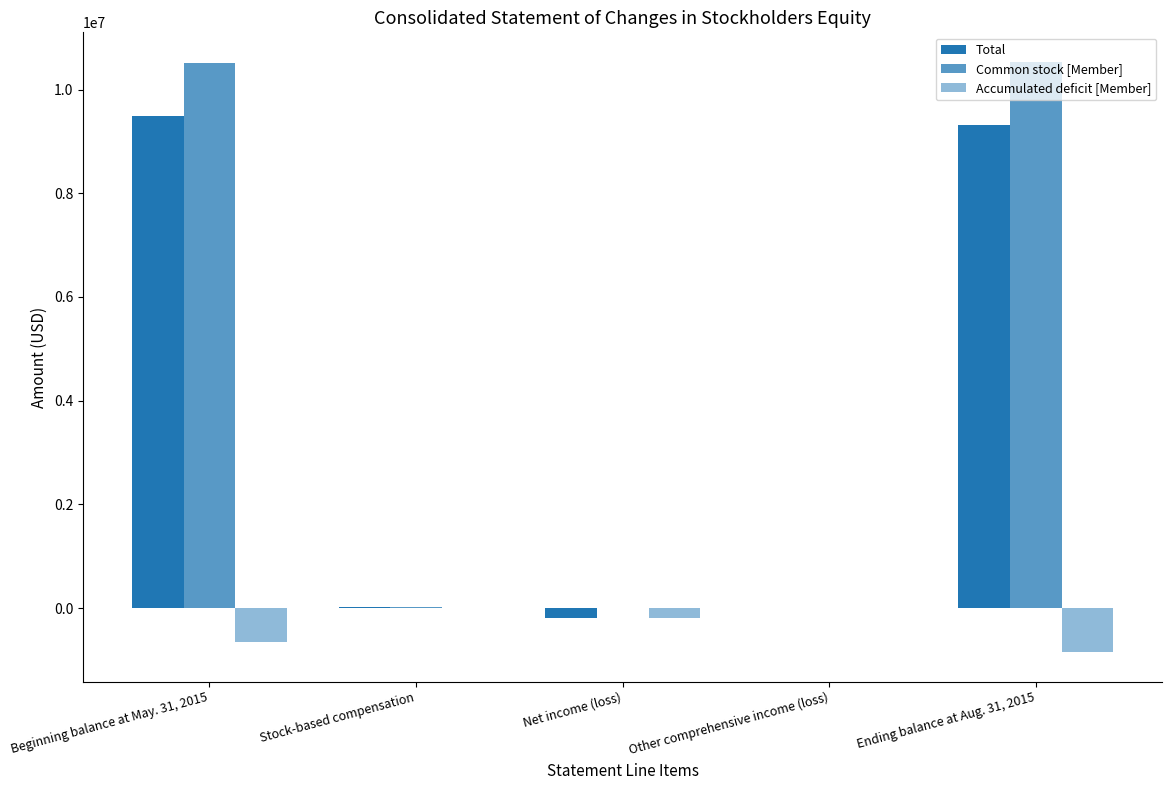

What is the difference between the second highest and second lowest values in the Common stock [Member] series?

10511324